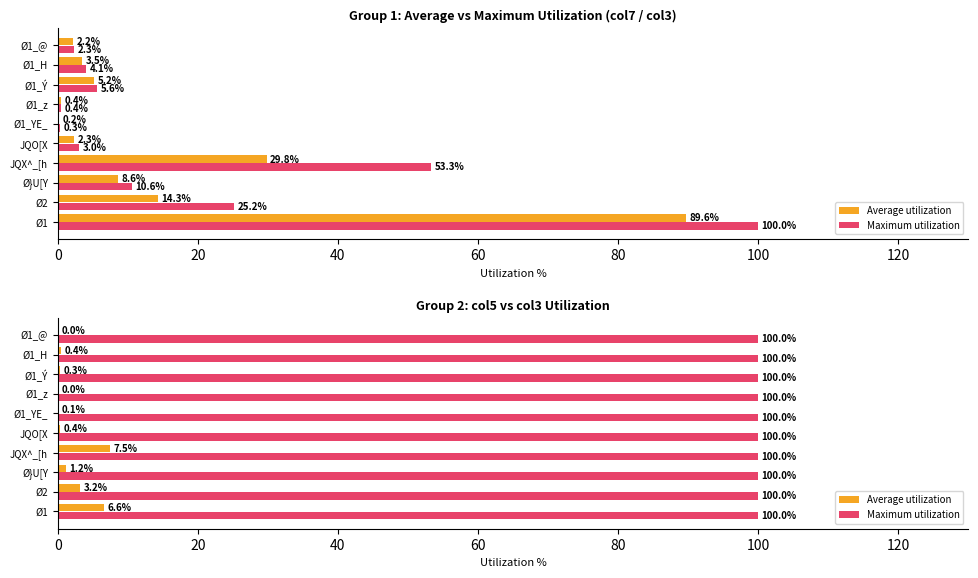

What are all the series names shown in the legend?

Average utilization, Maximum utilization